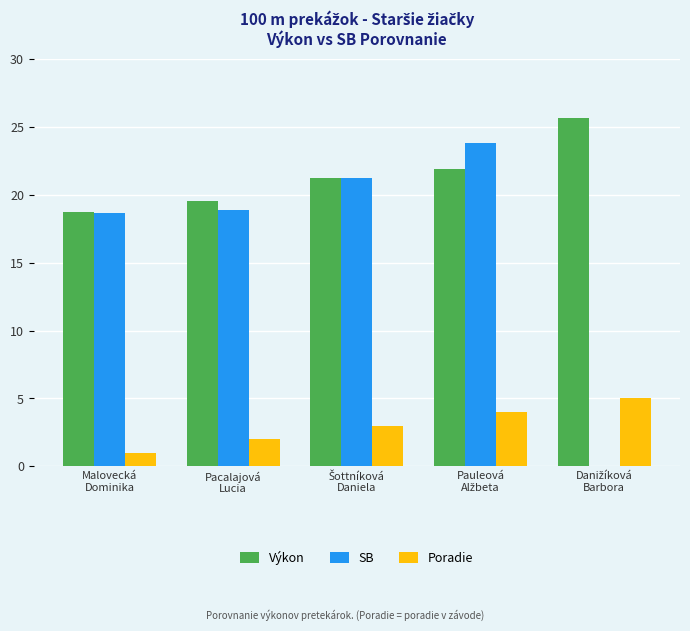

How many categories are shown in the chart?

5